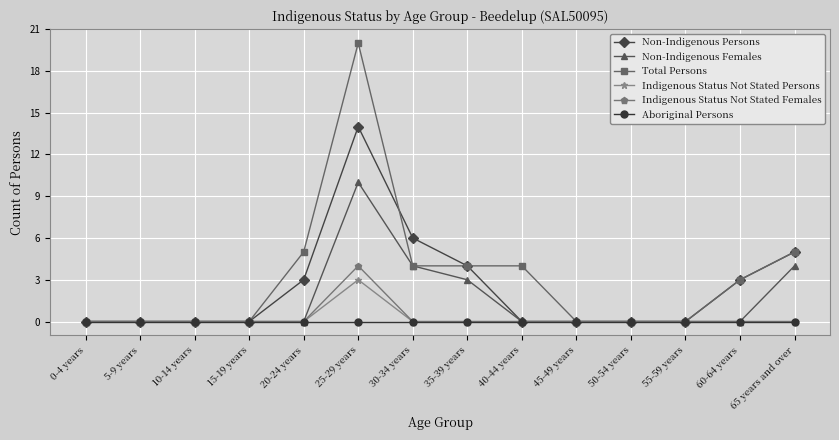

What position from the right is 25-29 years?

9